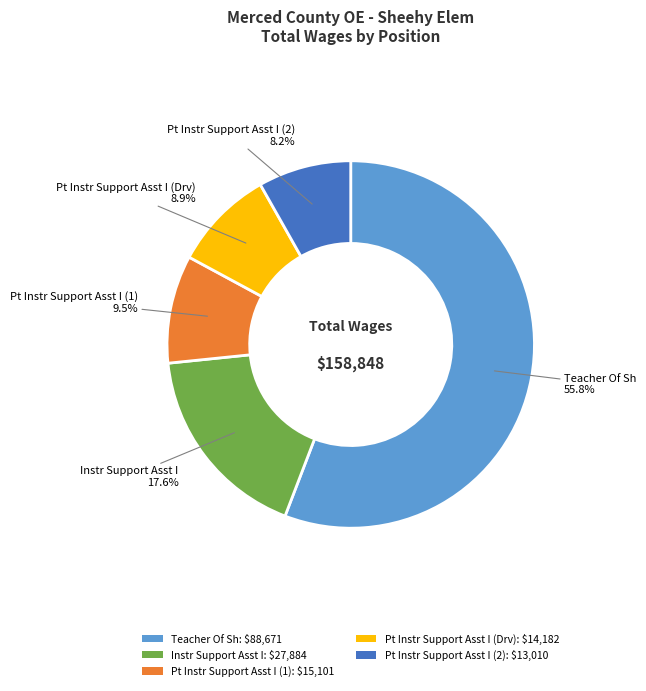

To the nearest percent, what is the average slice percentage?

20%